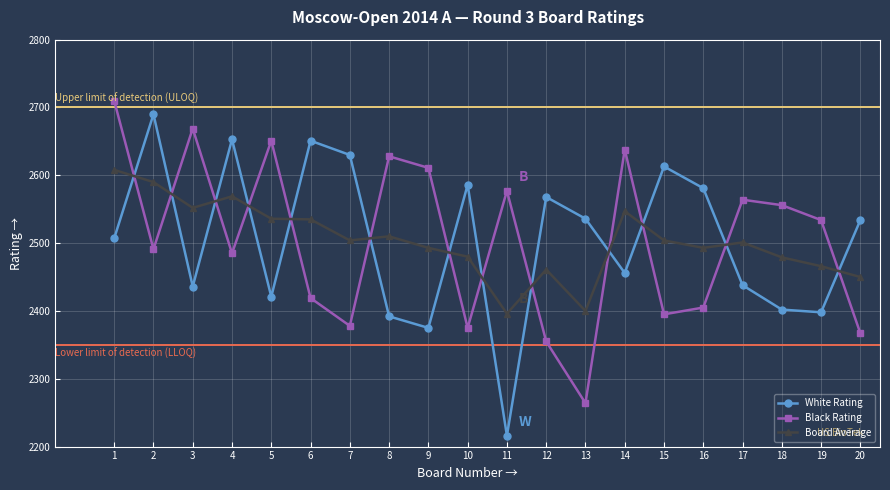

At which category does White Rating reach its first local peak?

2